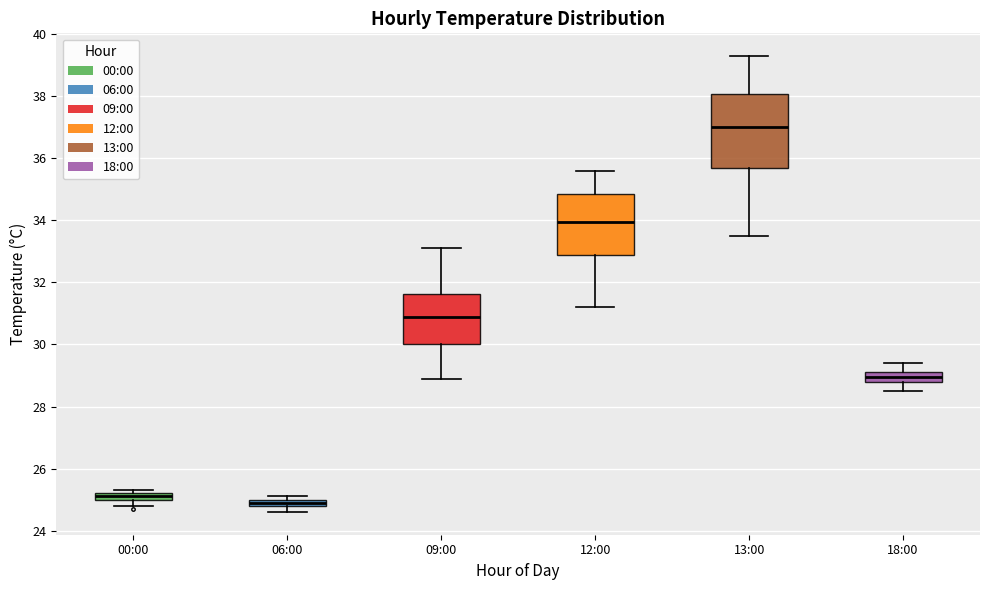

Which box is the tallest, from its lower edge to its upper edge?

13:00